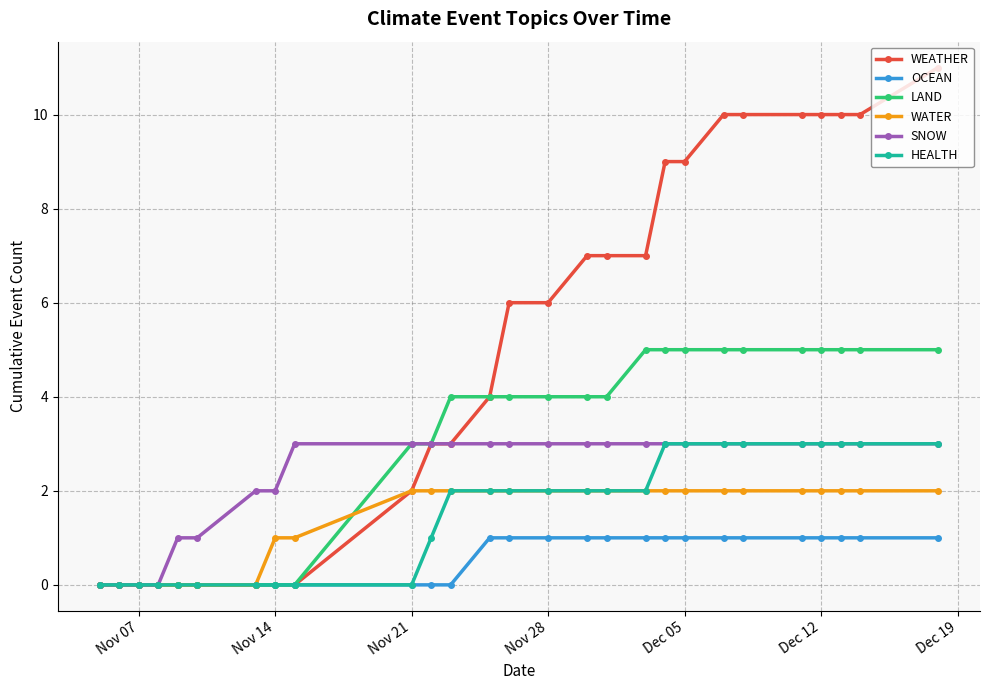

How many data points in OCEAN are less than 1?

12